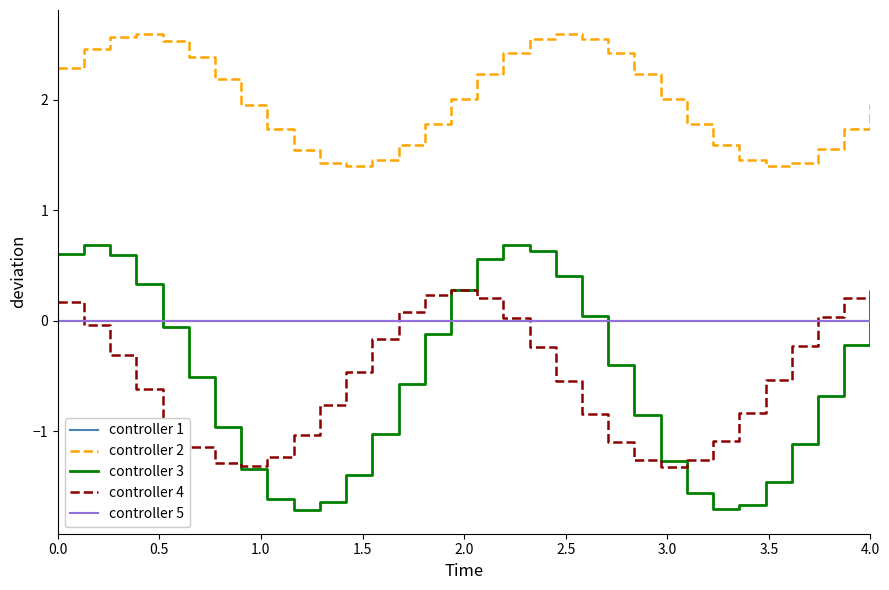

Does the chart display data point markers on the line(s)?

No